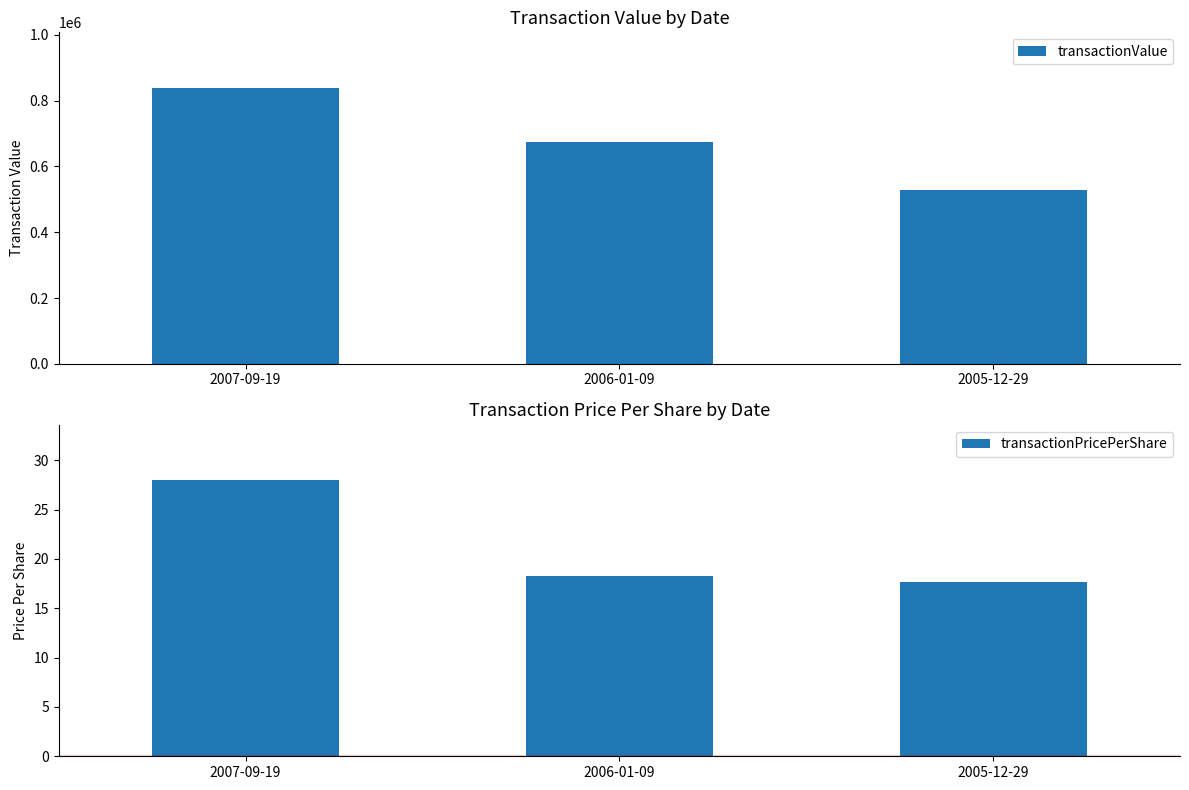

The value of transactionPricePerShare at 2005-12-29 is 17.6. True or false?

True